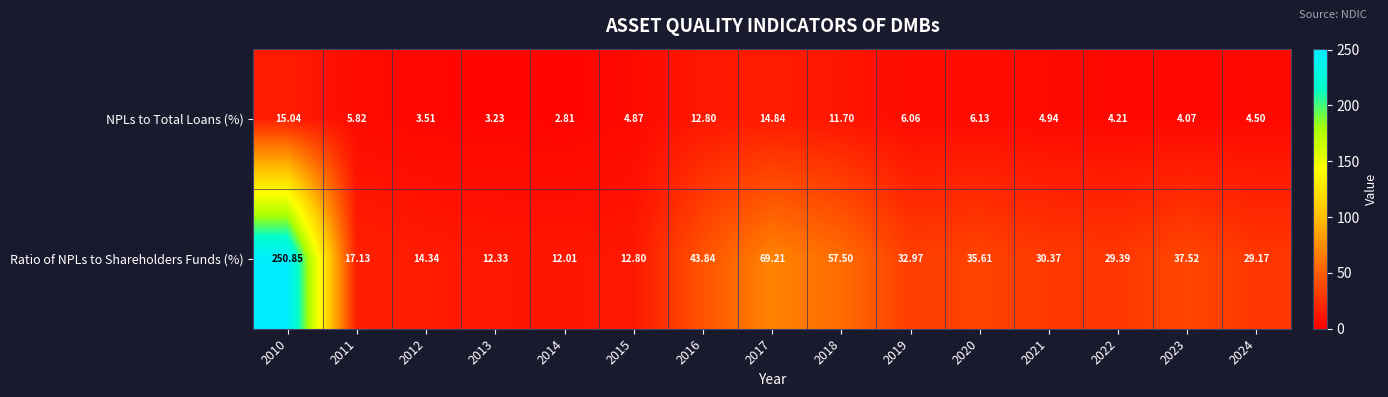

Rank the series at 2014 from highest to lowest value.

Ratio of NPLs to Shareholders Funds (%), NPLs to Total Loans (%)